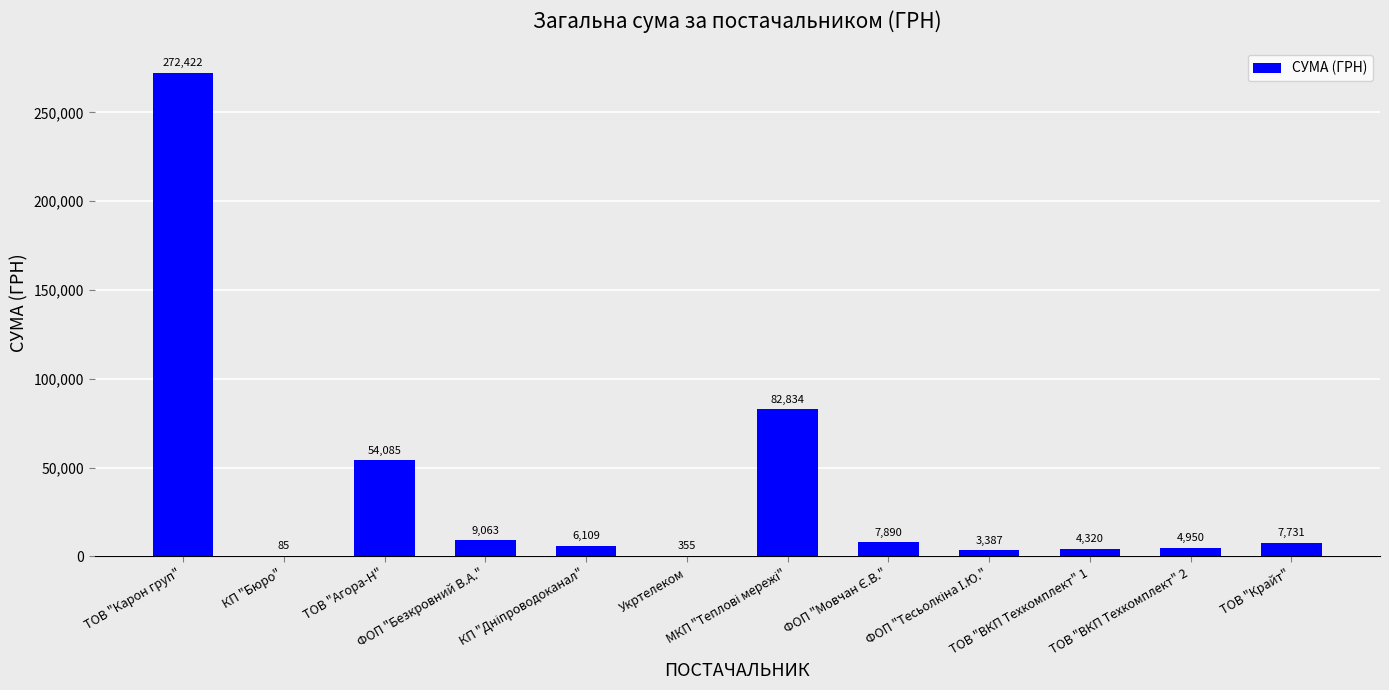

Are the bars horizontal?

No